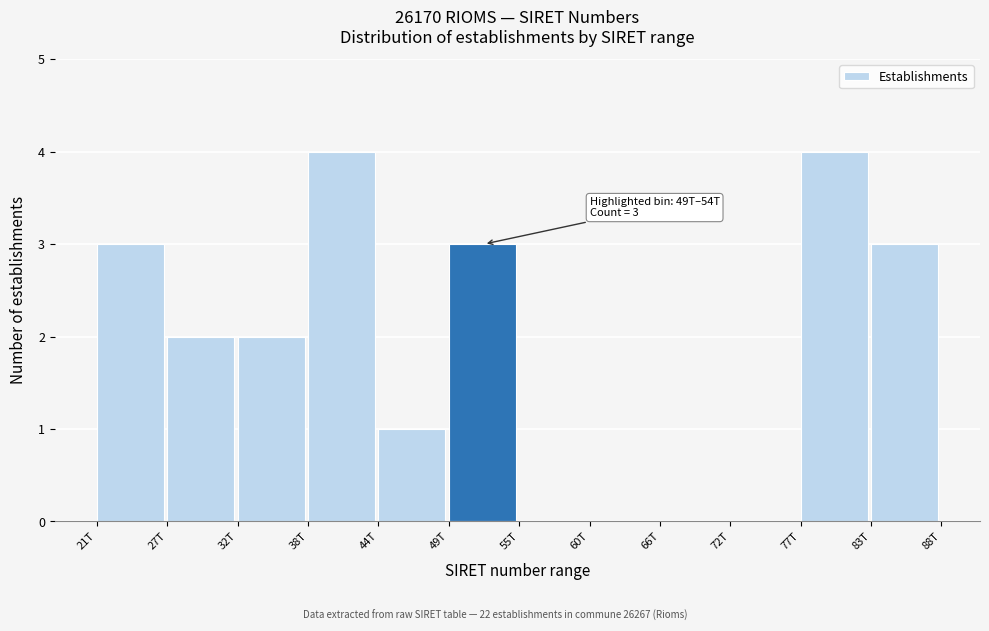

Reading left to right, what are all the values shown in this chart?

21T=3	27T=2	32T=2	38T=4	44T=1	49T=3	55T=0	60T=0	66T=0	72T=0	77T=4	83T=3